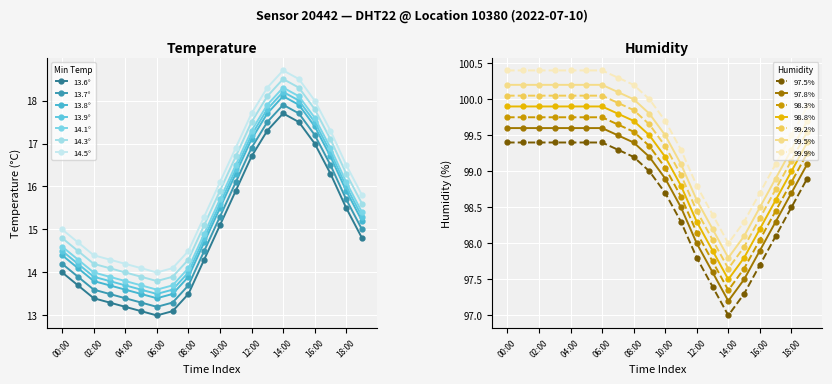

How many data points in 14.3° are less than 15?

9